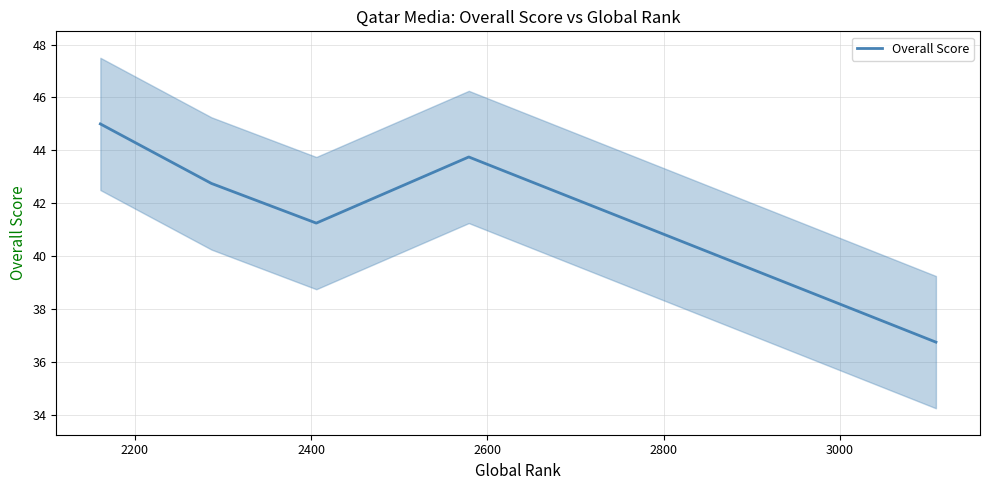

What is the minimum value for Overall Score?

36.8